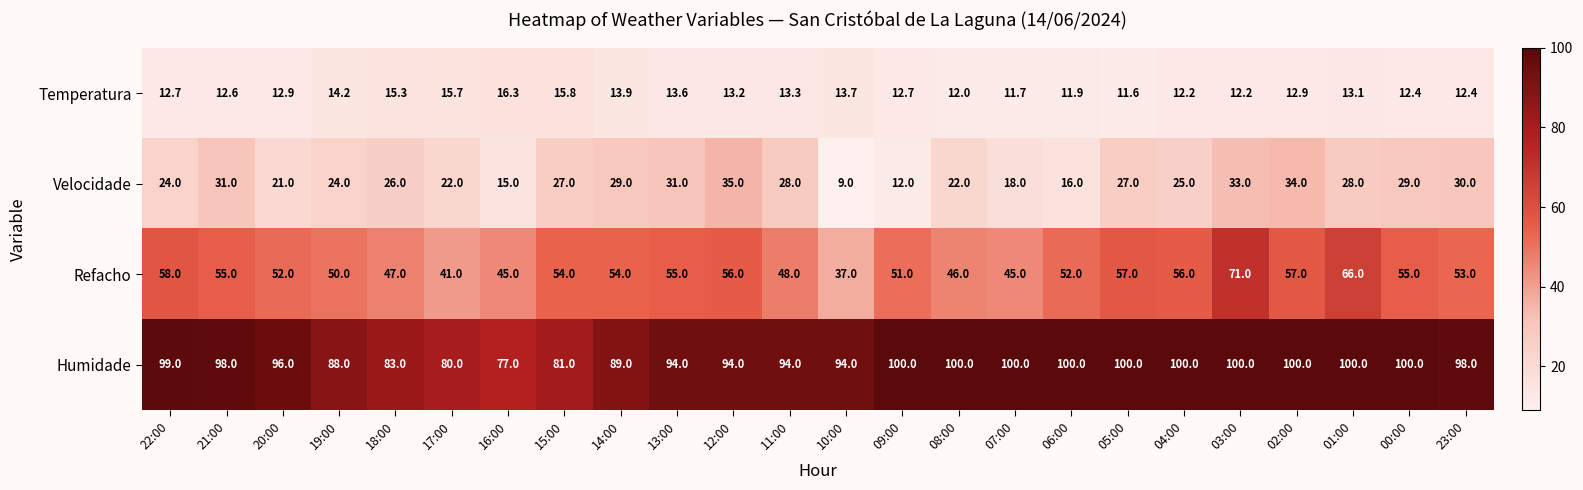

At which label does Temperatura first exceed 12?

22:00